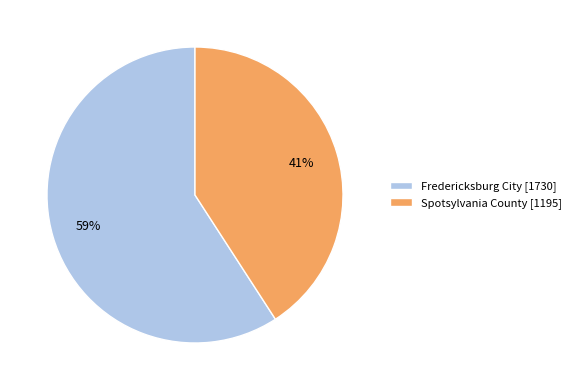

Which slice is the largest?

Fredericksburg City